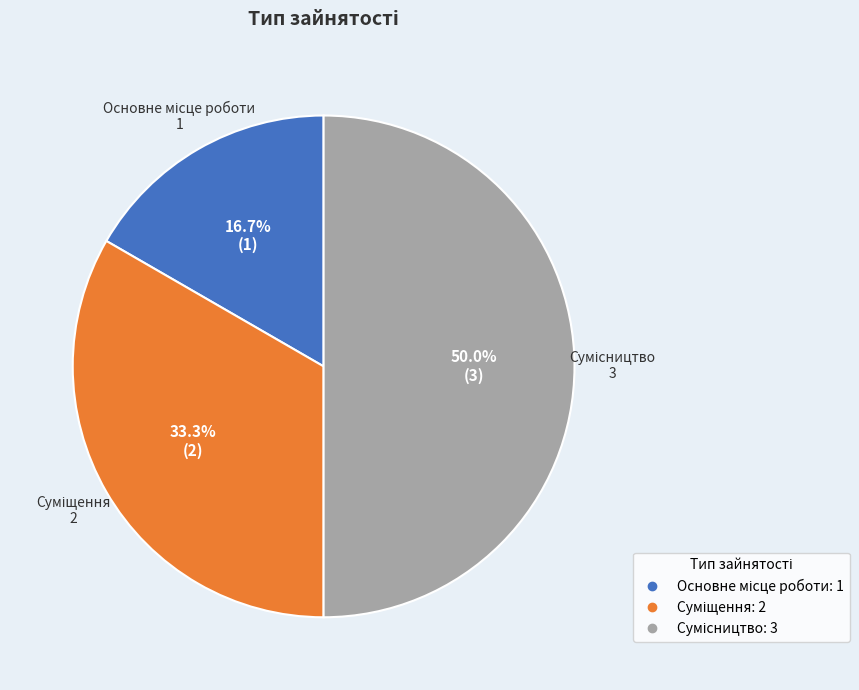

How many segments does this pie chart have?

3